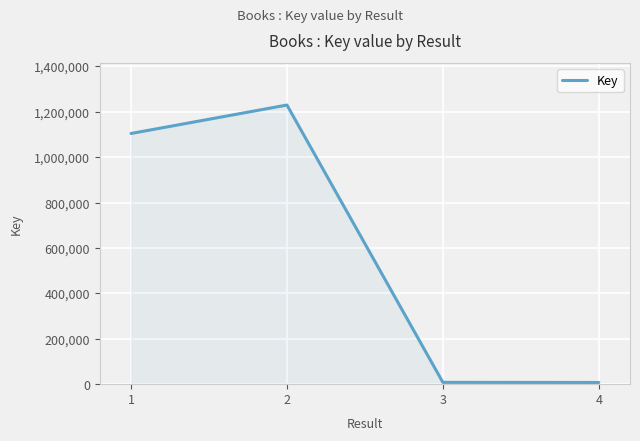

How many interior local peaks (higher than both neighbors) does the data have?

1